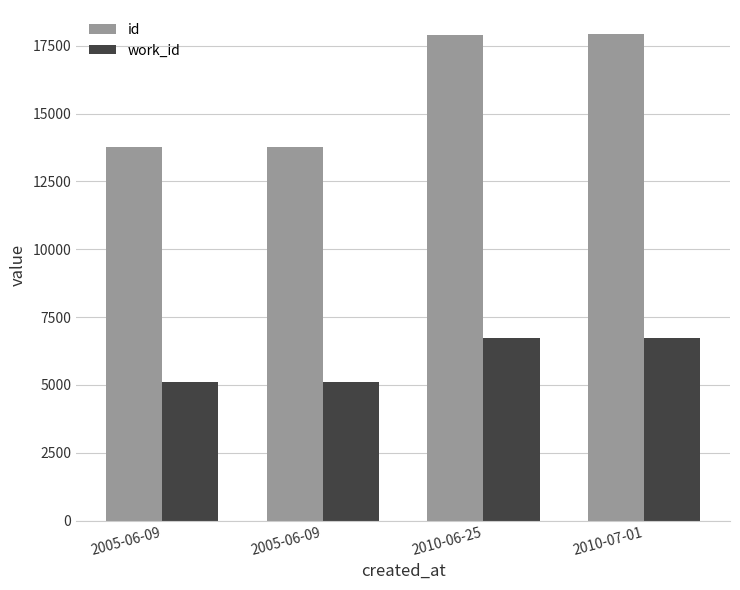

What are all the series names shown in the legend?

id, work_id